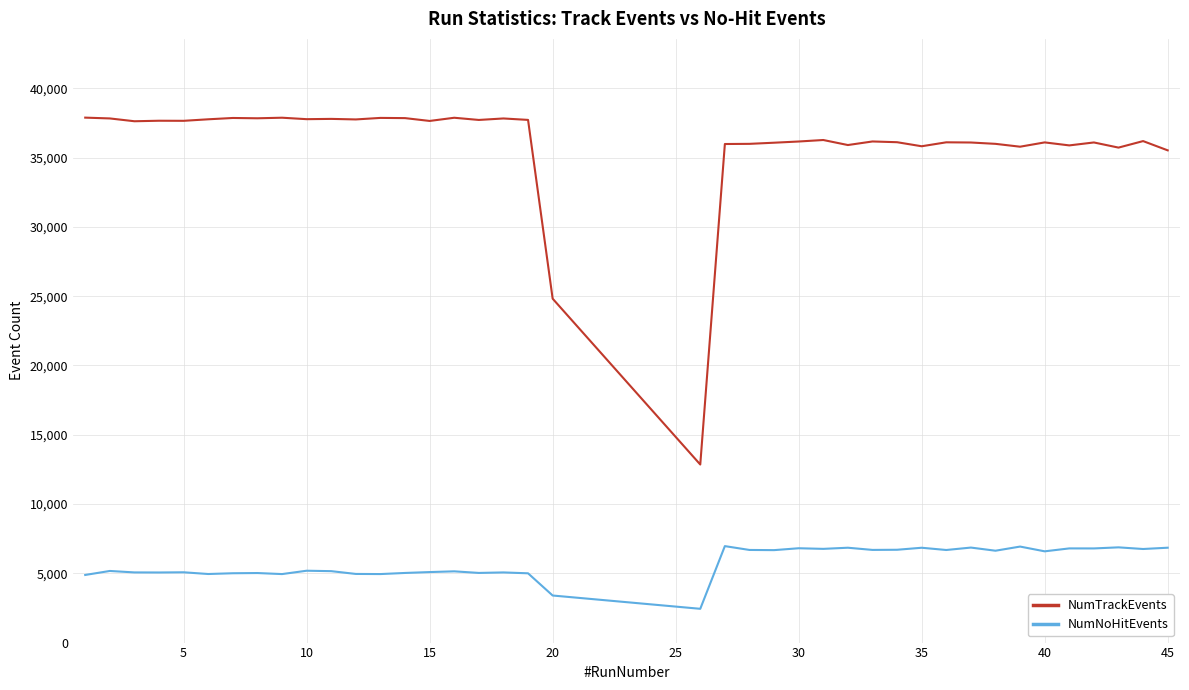

True or false: NumTrackEvents and NumNoHitEvents cross at least once.

False